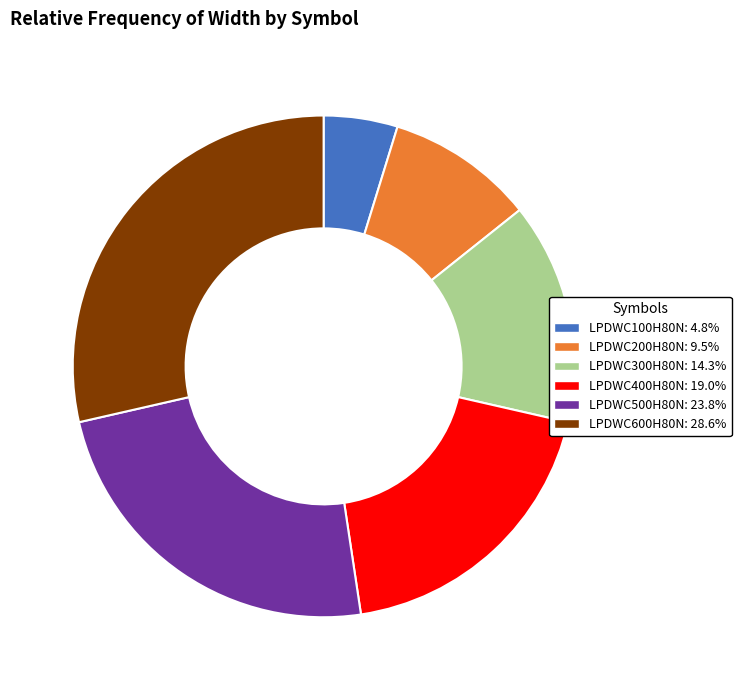

Rank the categories by value from lowest to highest.

LPDWC100H80N, LPDWC200H80N, LPDWC300H80N, LPDWC400H80N, LPDWC500H80N, LPDWC600H80N